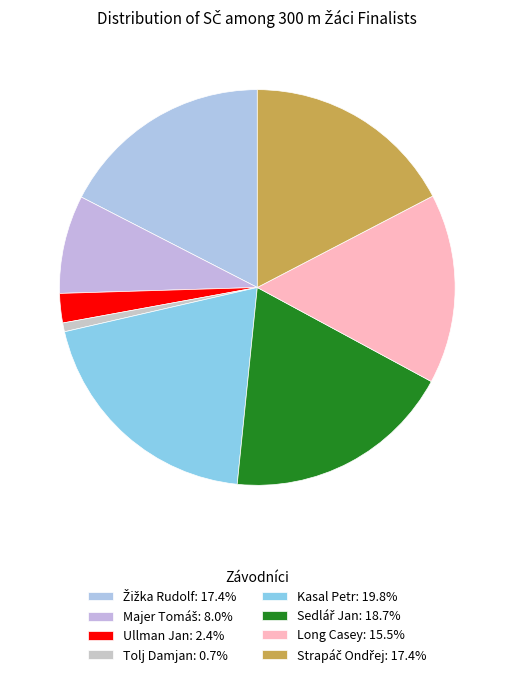

The Ullman Jan slice represents 2% of the pie. True or false?

True